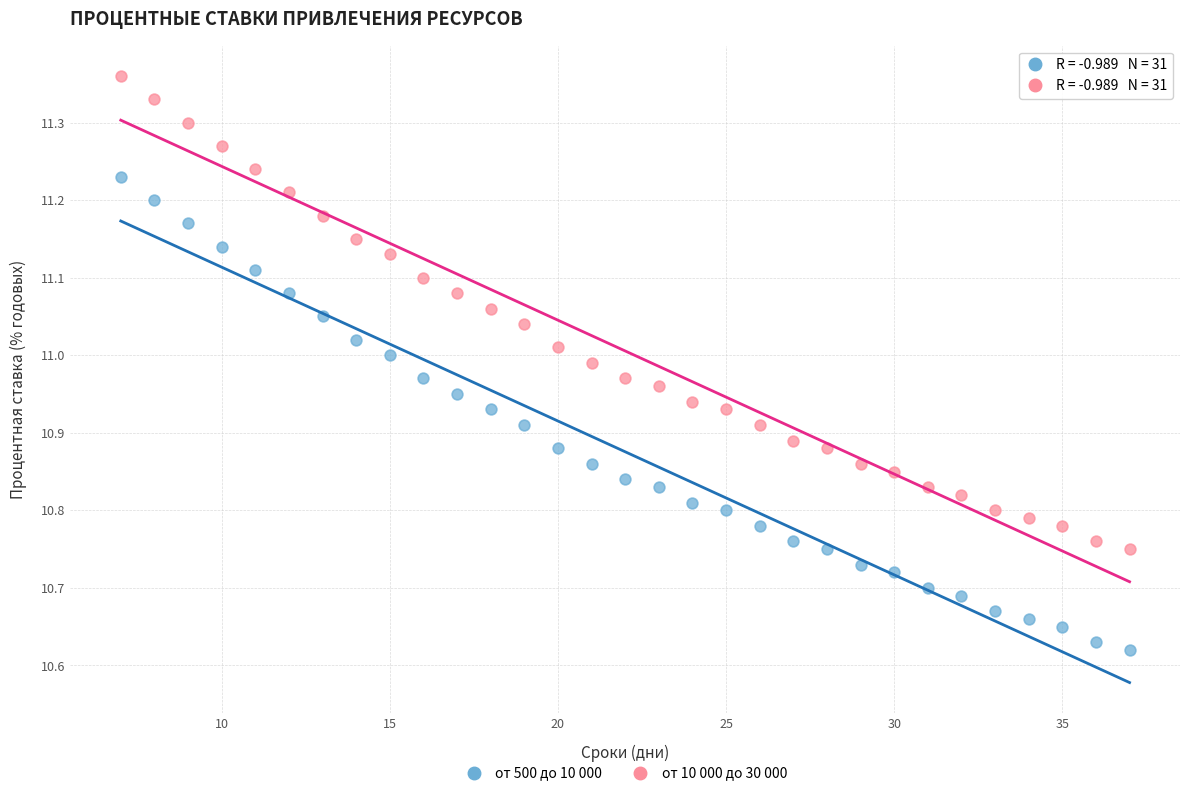

Which series contains the highest Y value?

от 10 000 до 30 000